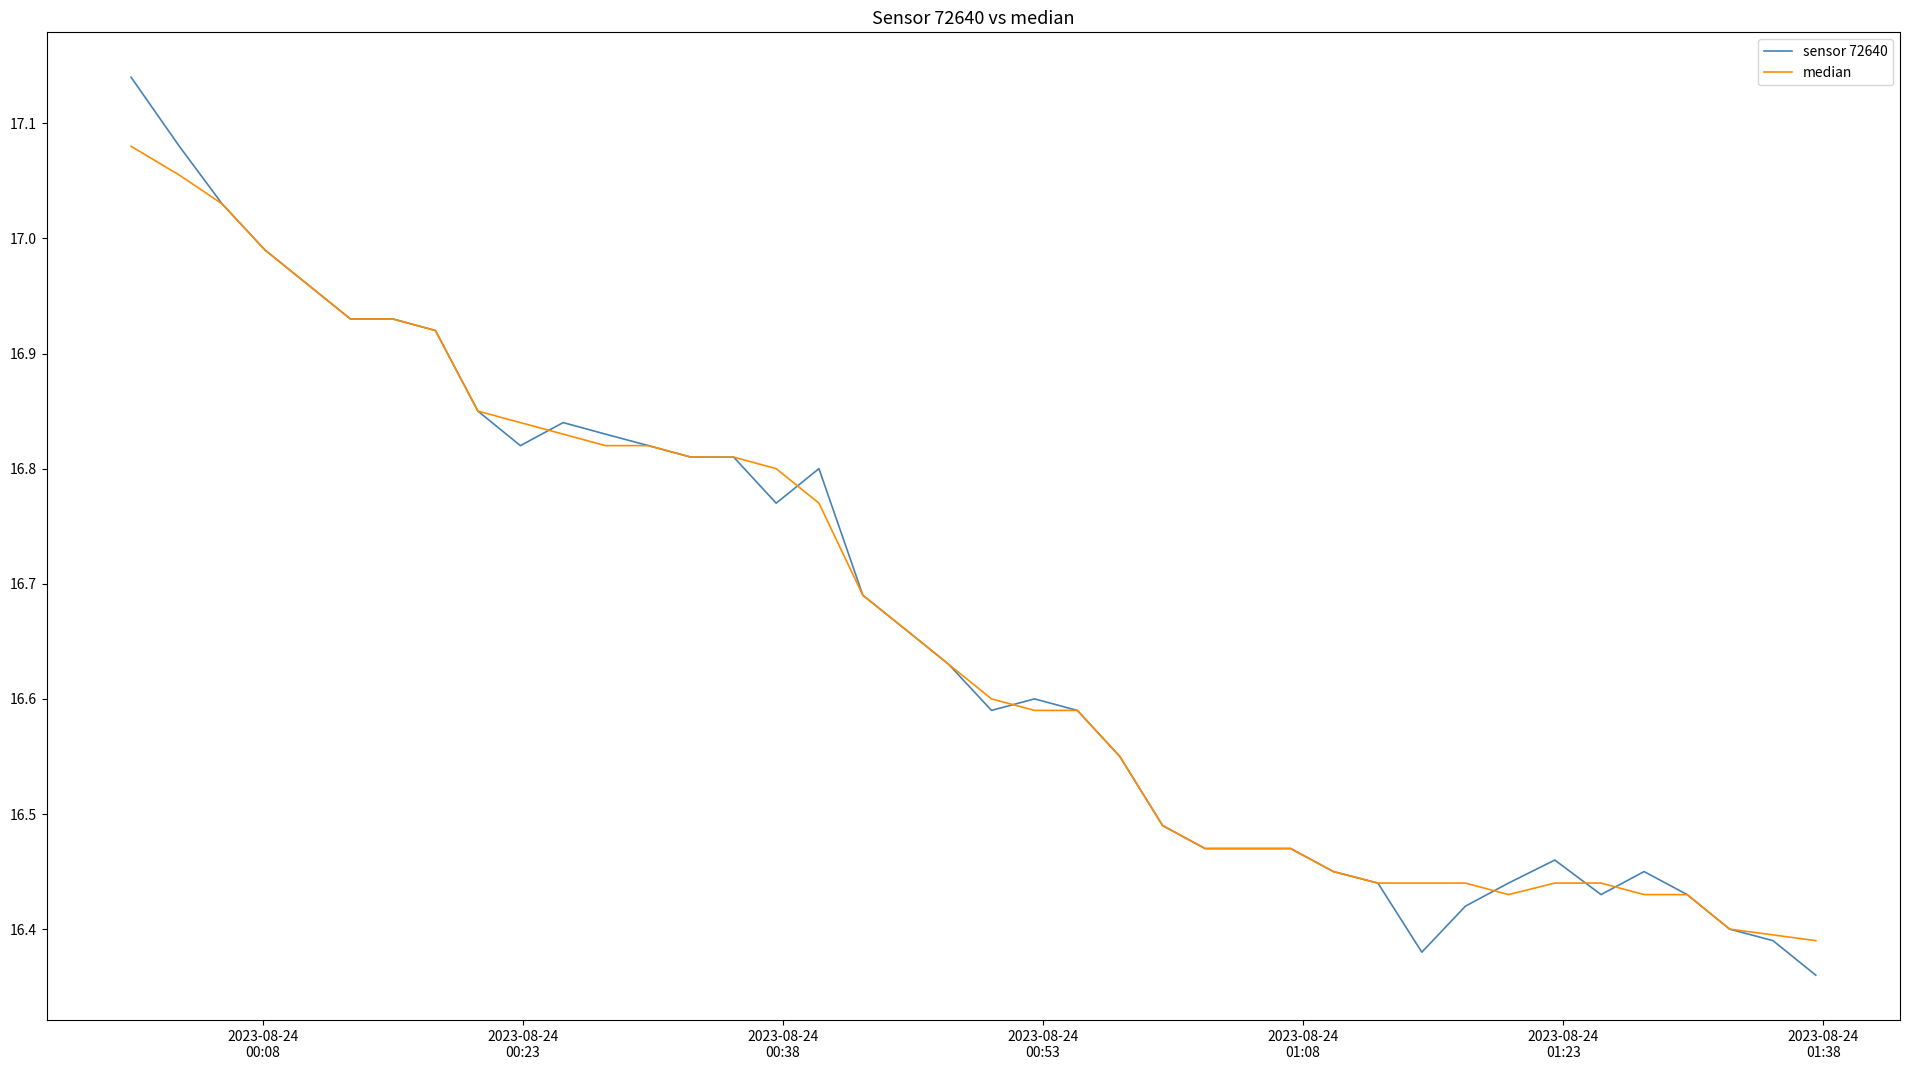

What are all the series names shown in the legend?

sensor 72640, median